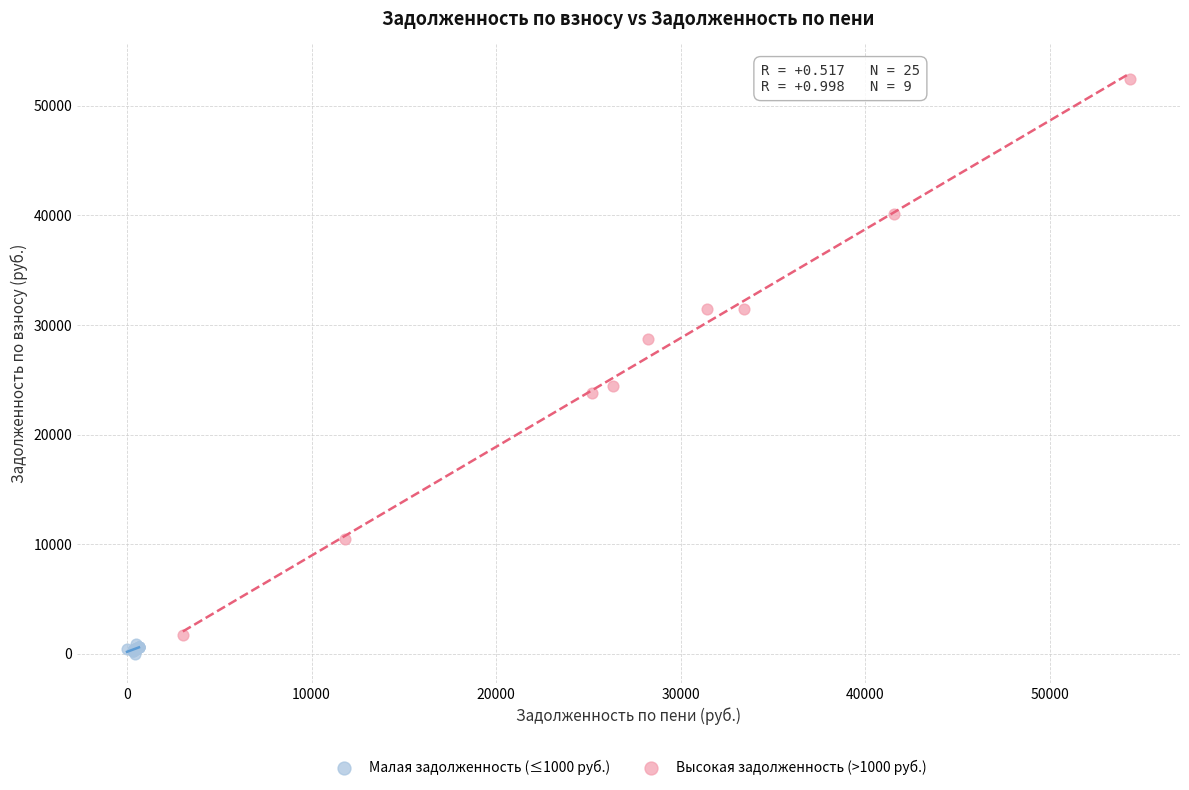

Which series has the largest Y range (max minus min)?

Высокая задолженность (>1000 руб.)